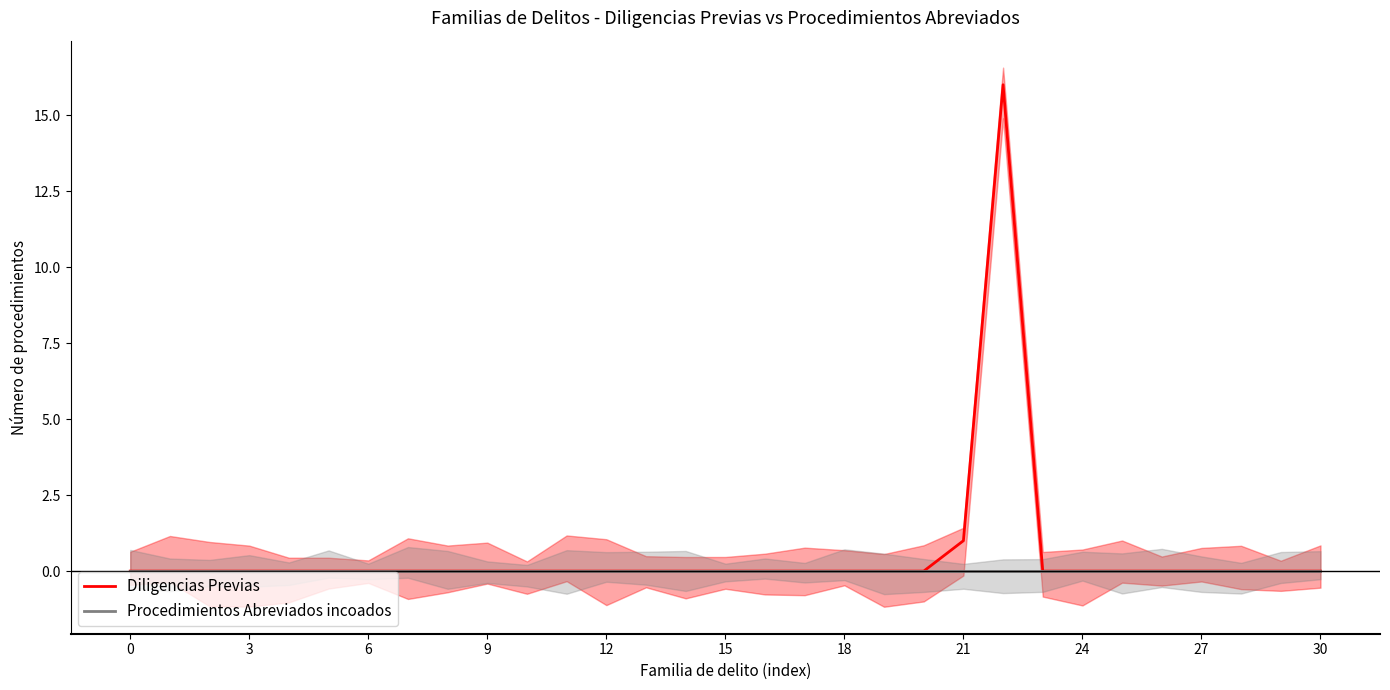

Where is the first local maximum for Diligencias Previas?

22